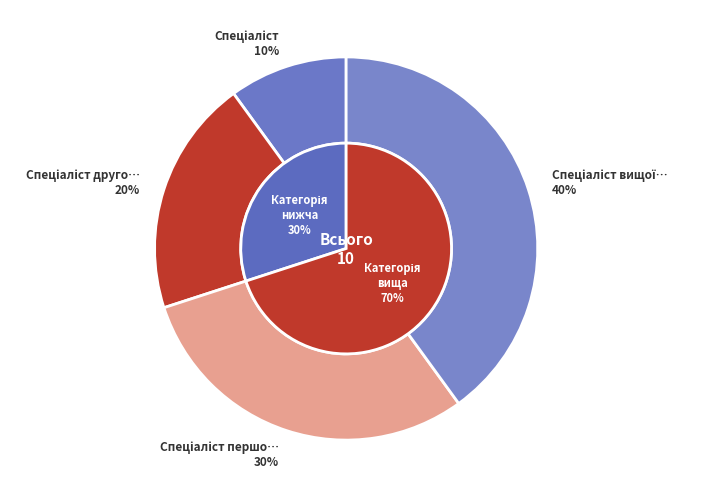

Rank the categories by value from lowest to highest.

Спеціаліст, Спеціаліст другої категорії, Спеціаліст першої категорії, Спеціаліст вищої категорії